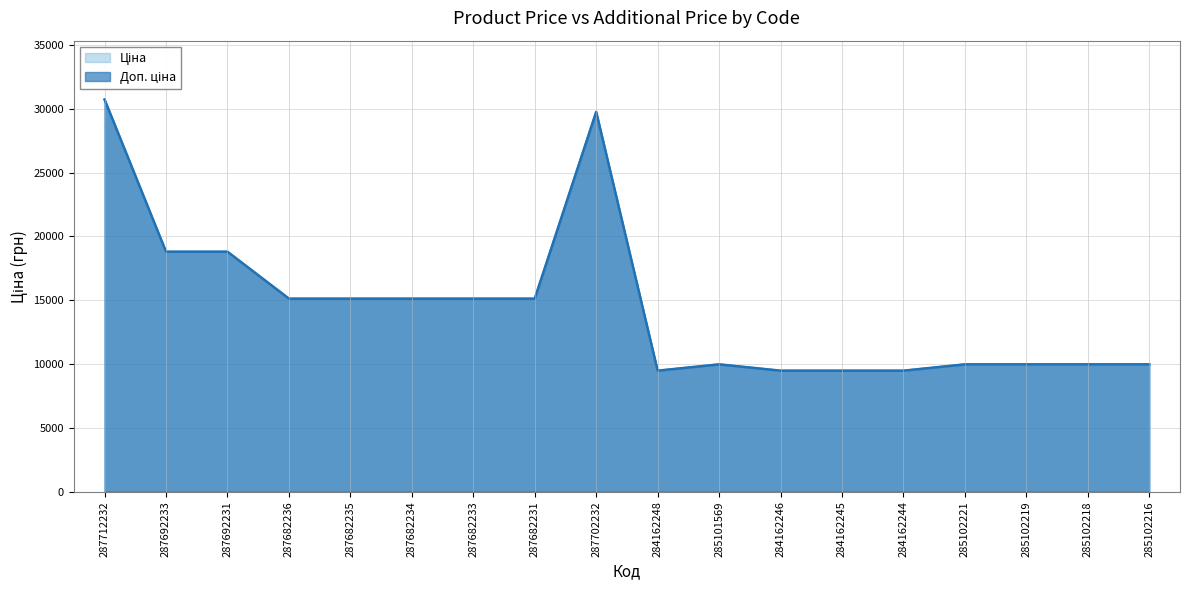

True or false: Доп. ціна and Ціна cross at least once.

False